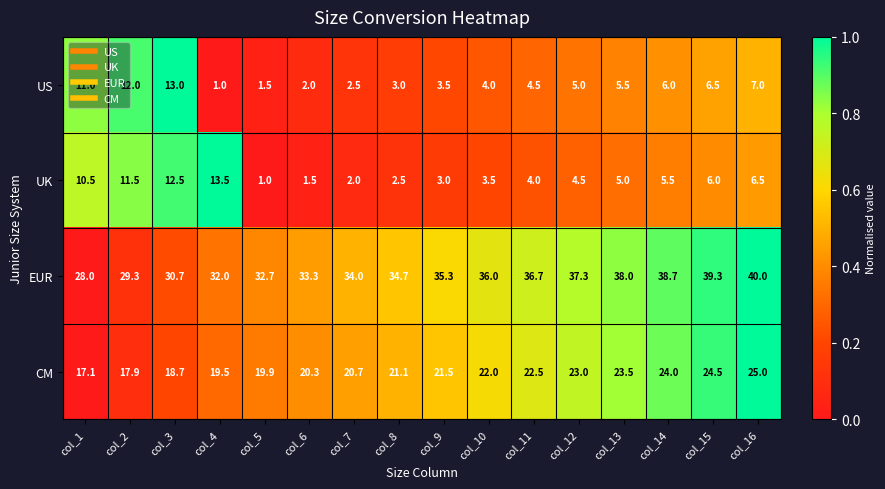

Between col_4 and col_9, which series saw the biggest shift?

UK